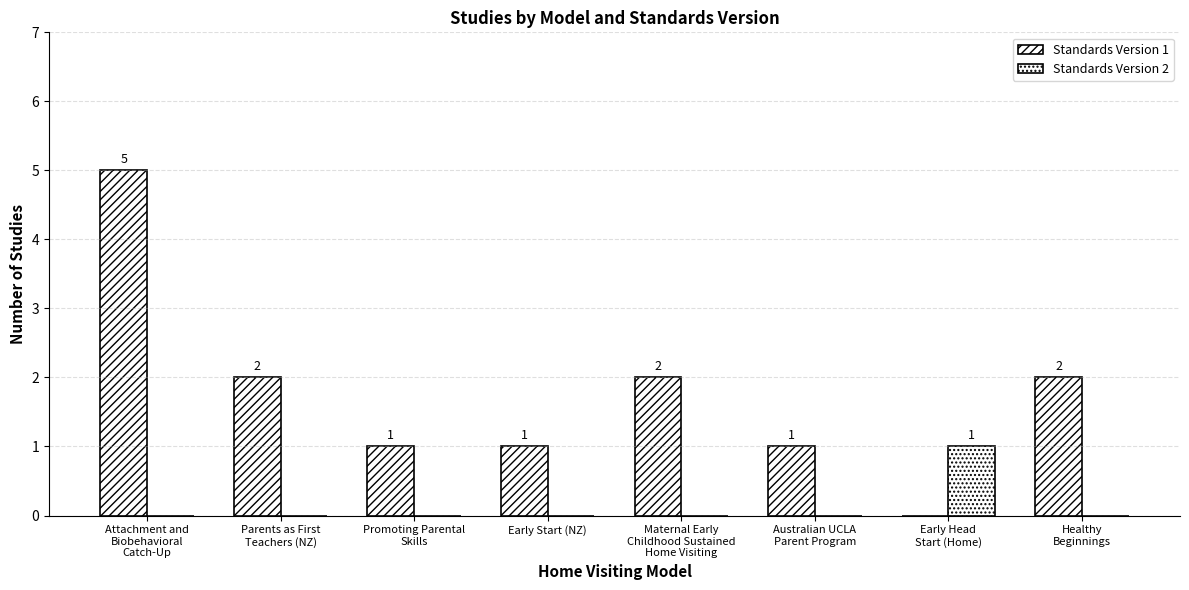

The value of Standards Version 2 at Early Start (NZ) is -1. True or false?

False